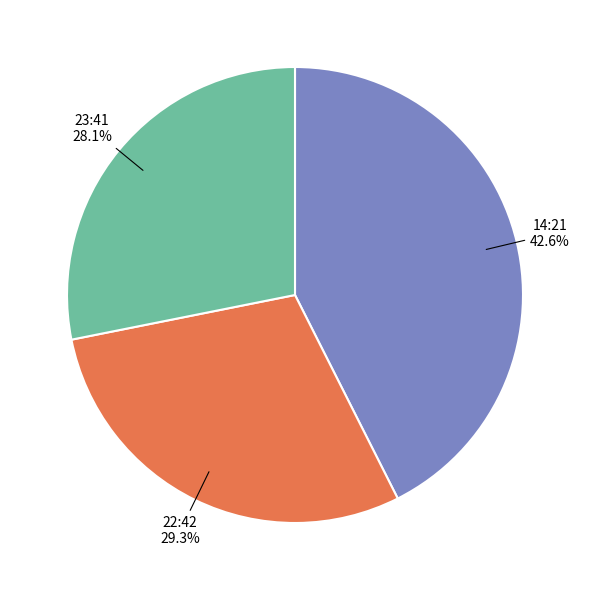

What portion of the pie excludes 14:21?

57.4%